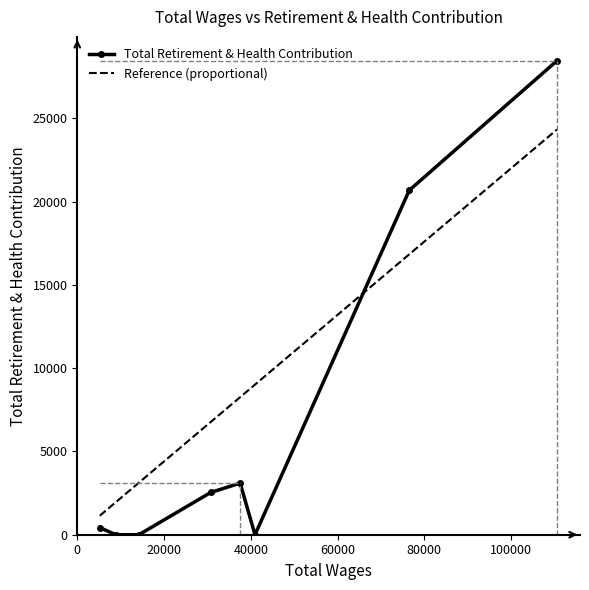

What is the difference between the maximum and second lowest values?

28466